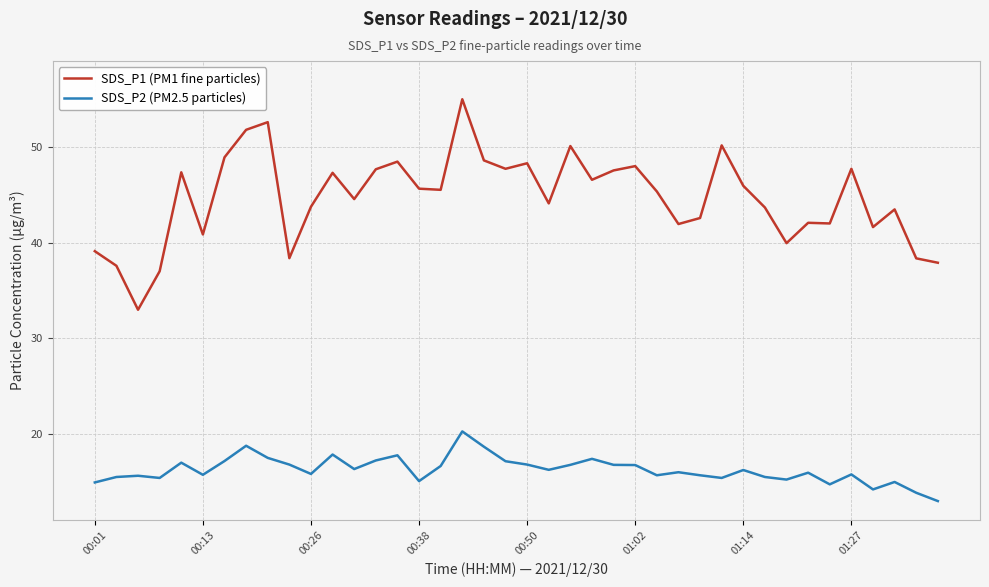

Which series has the largest total across all categories?

SDS_P1 (PM1 fine particles)